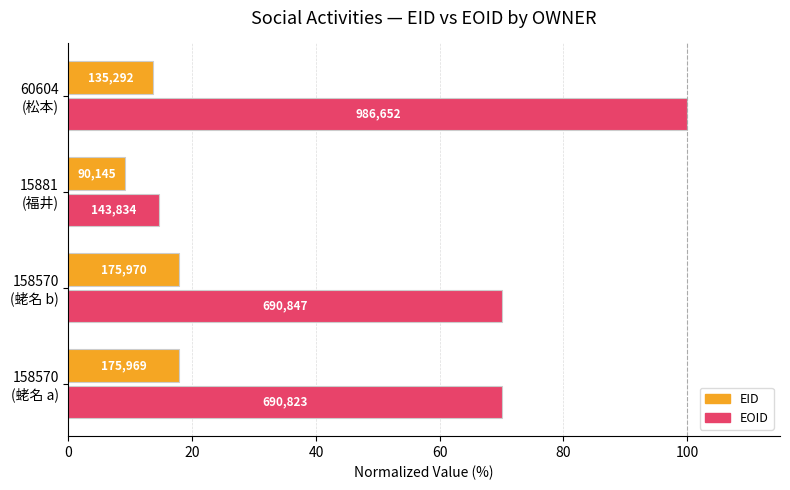

What are all the series names shown in the legend?

EID, EOID